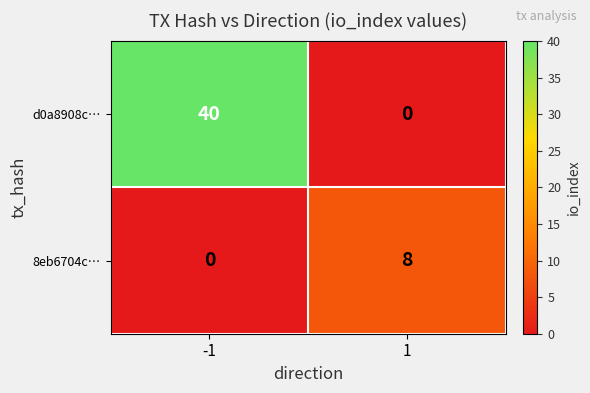

Which series has the largest total across all categories?

d0a8908c…